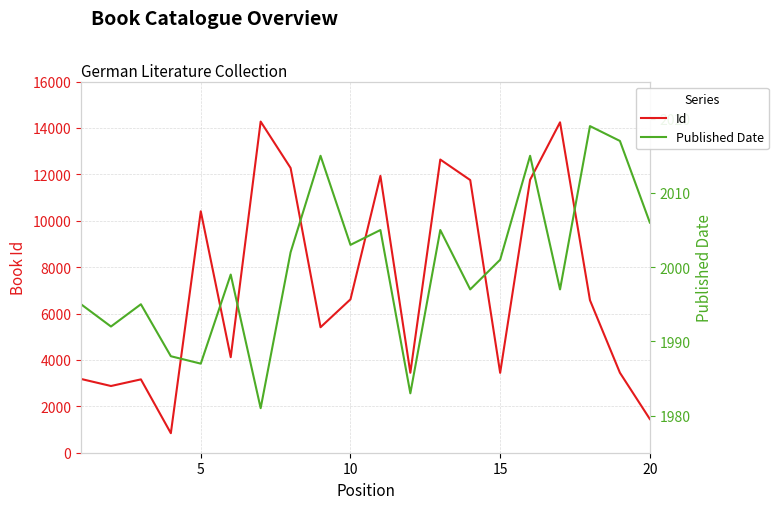

What is the highest value of the Published Date series?

2019